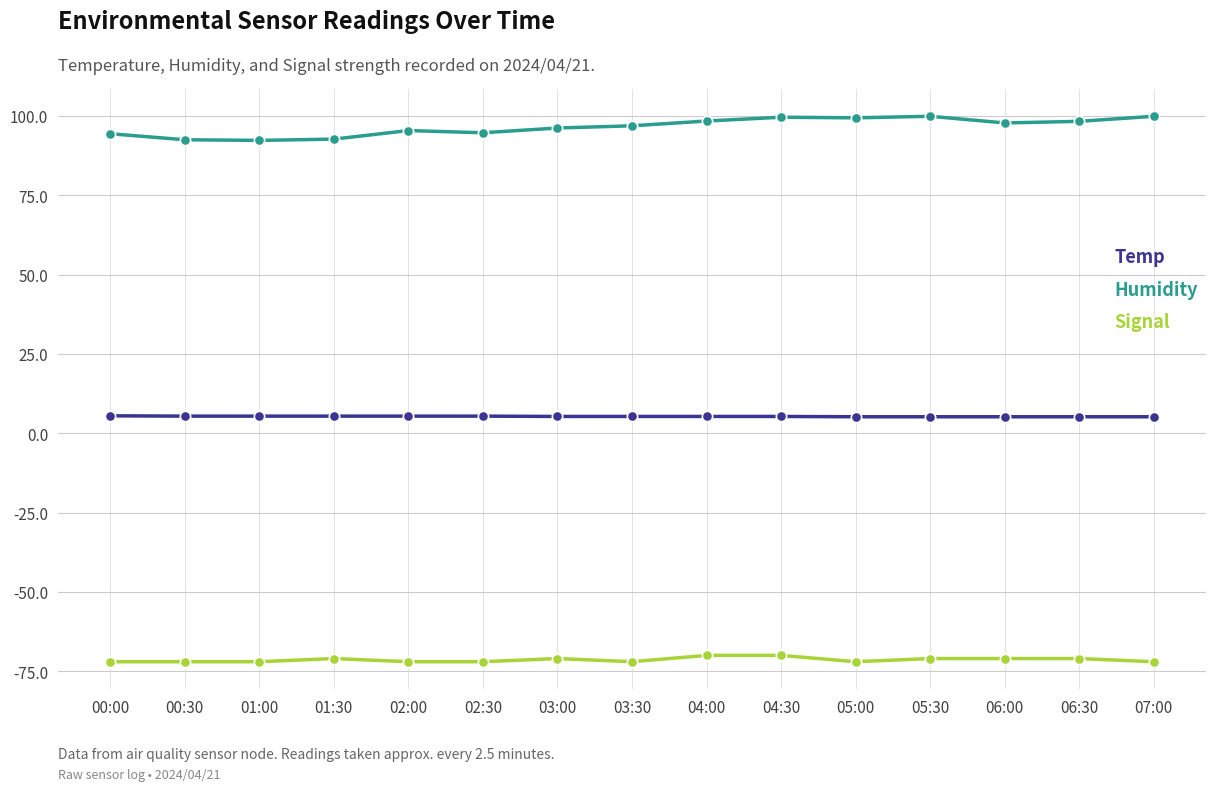

What is the total value across all series at 04:30?

34.9